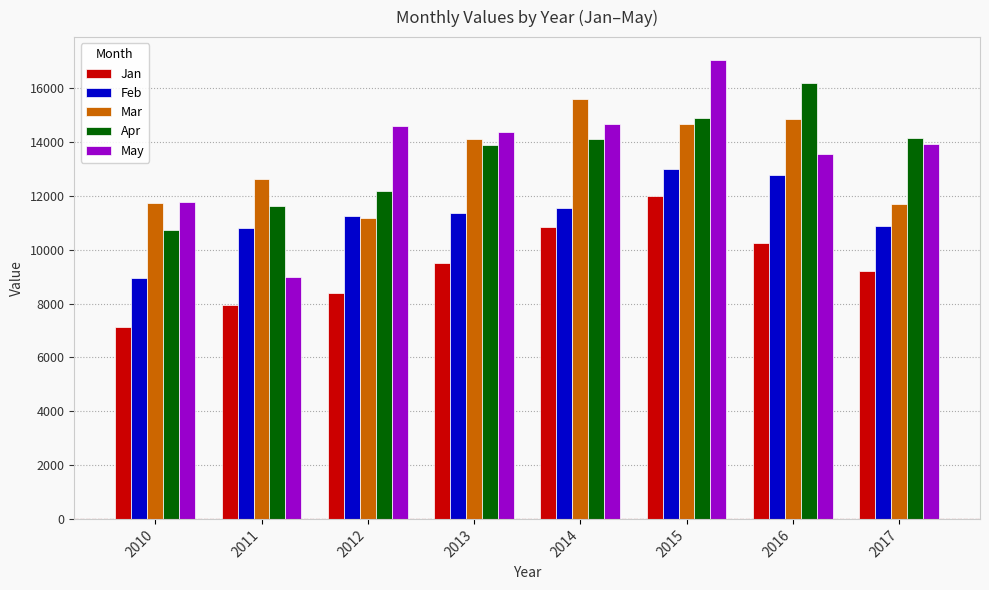

What is the average value of the Mar series?

13300